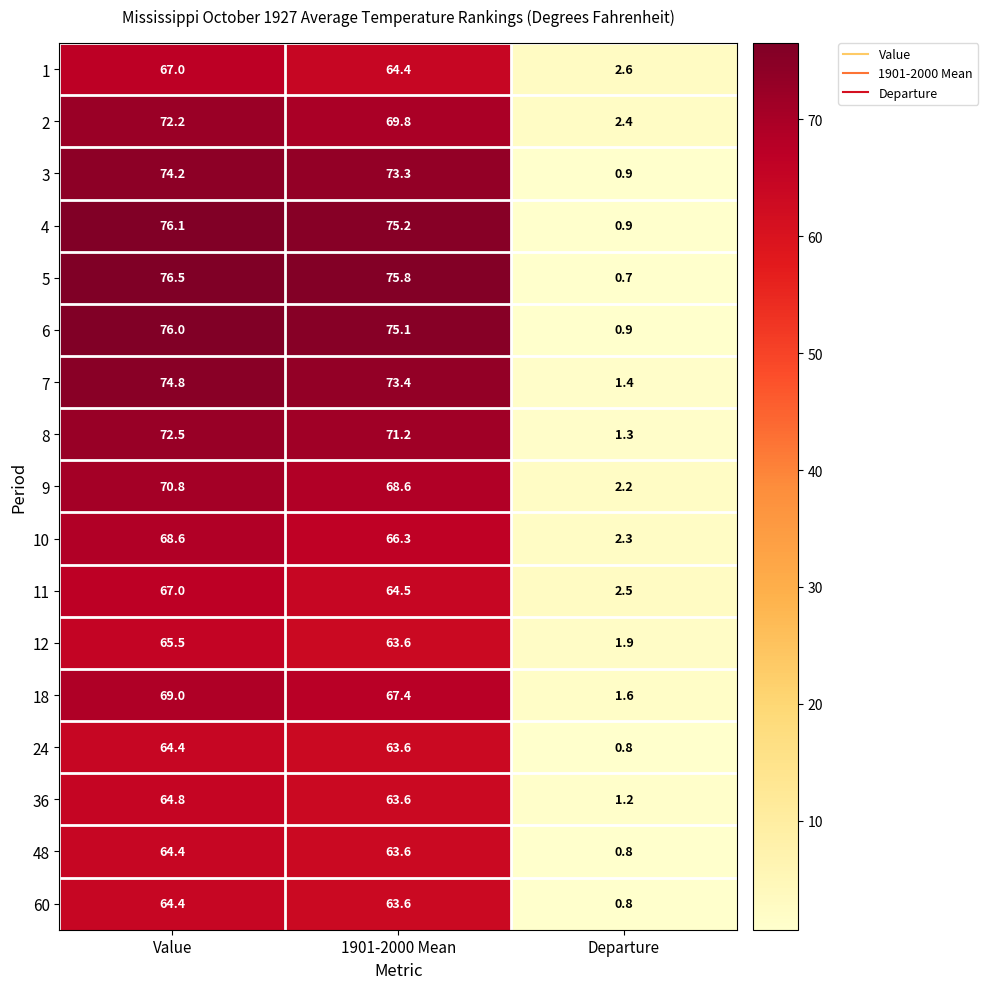

Which series has the largest range (max minus min)?

5